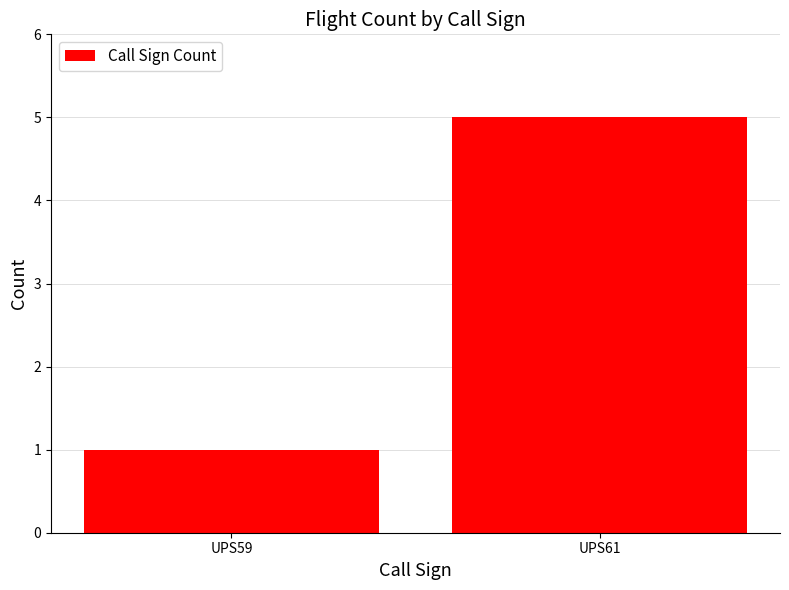

List the labels in order of value, smallest first.

UPS59, UPS61